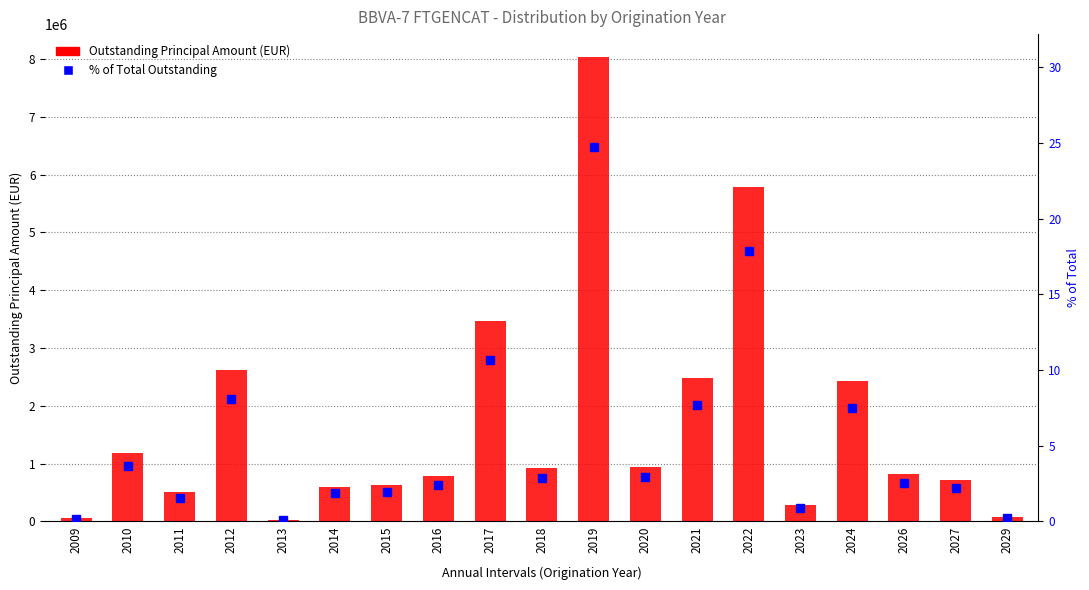

How many groups of bars are there?

19